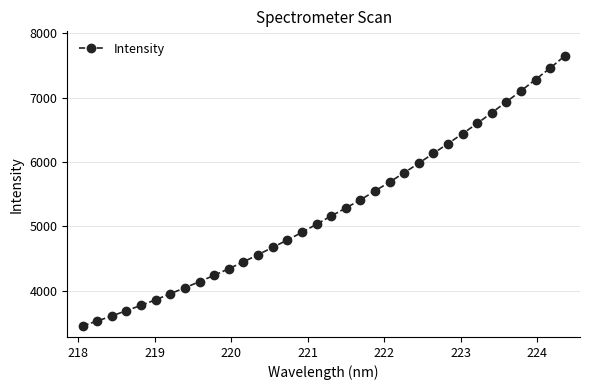

What is the maximum value shown in the chart?

7649.2